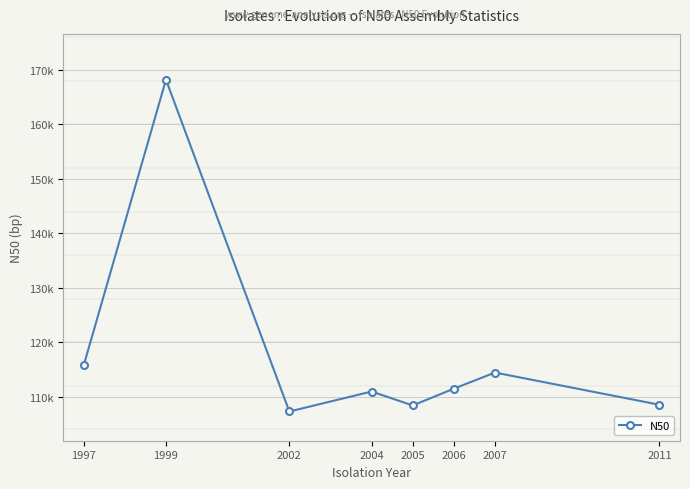

At which category does the chart reach its minimum across all series?

2002